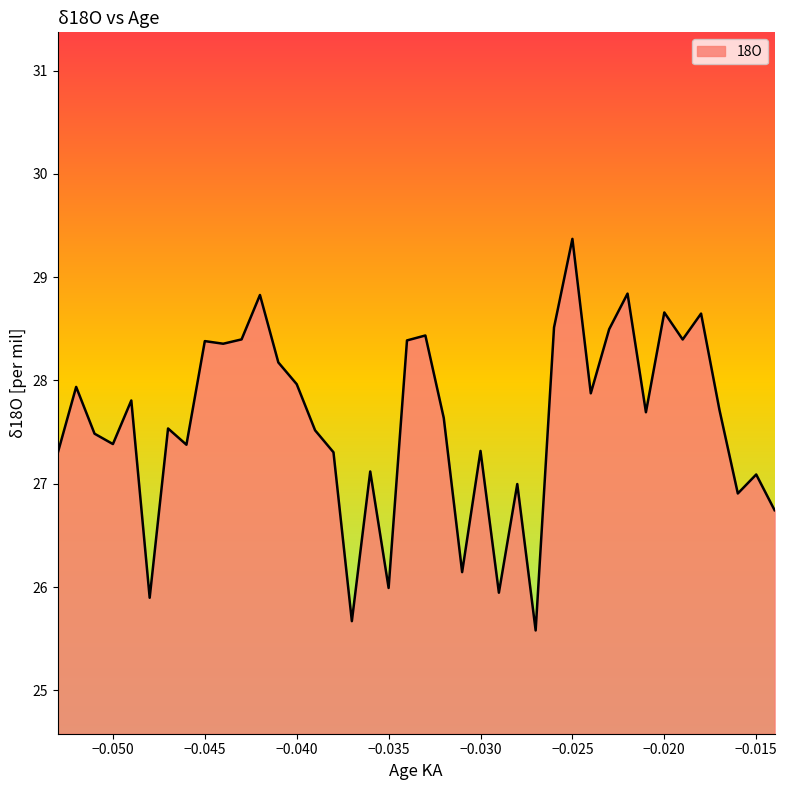

What is the smallest value displayed?

25.6